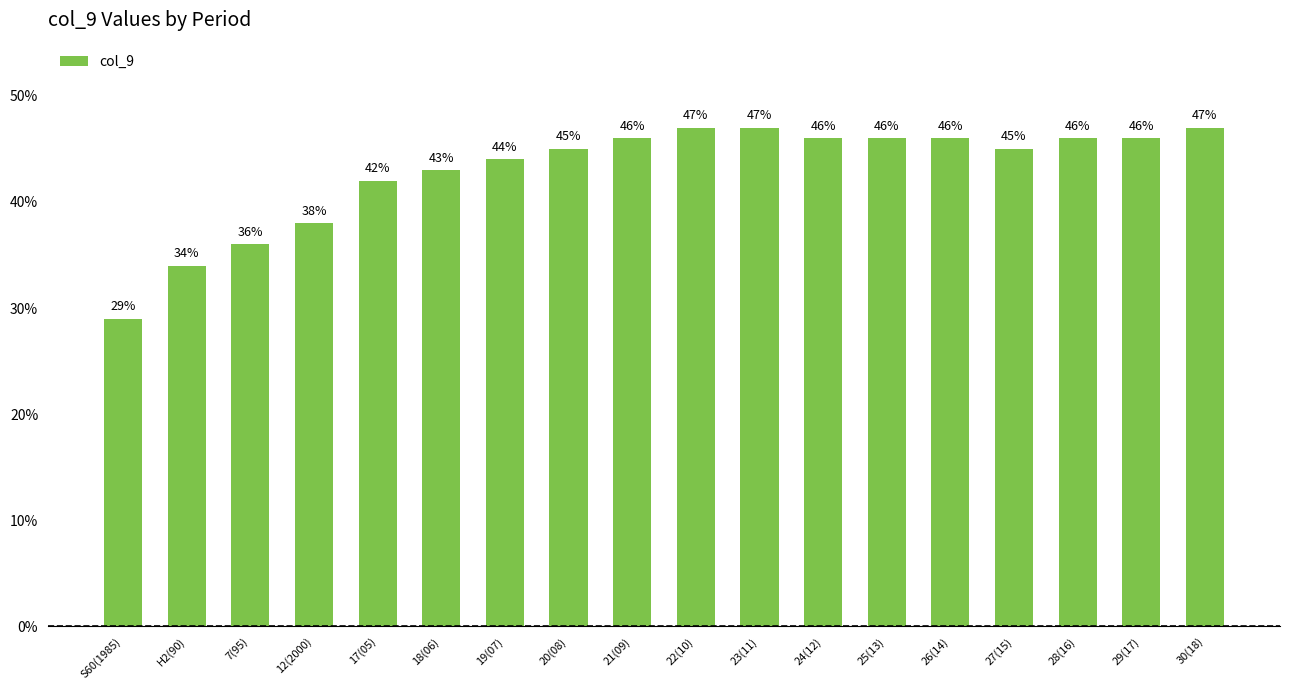

What is the change in value from S60(1985) to 20(08)?

+16